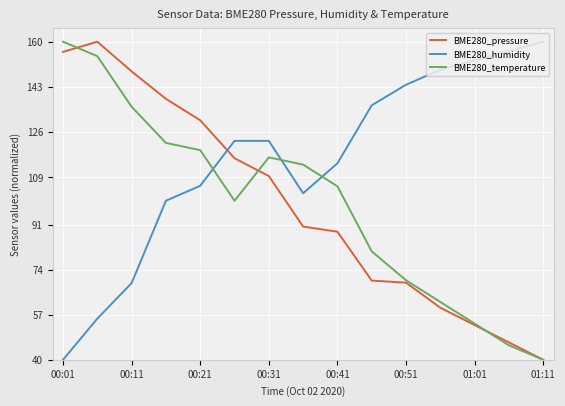

What is the minimum value for BME280_temperature?

40.0